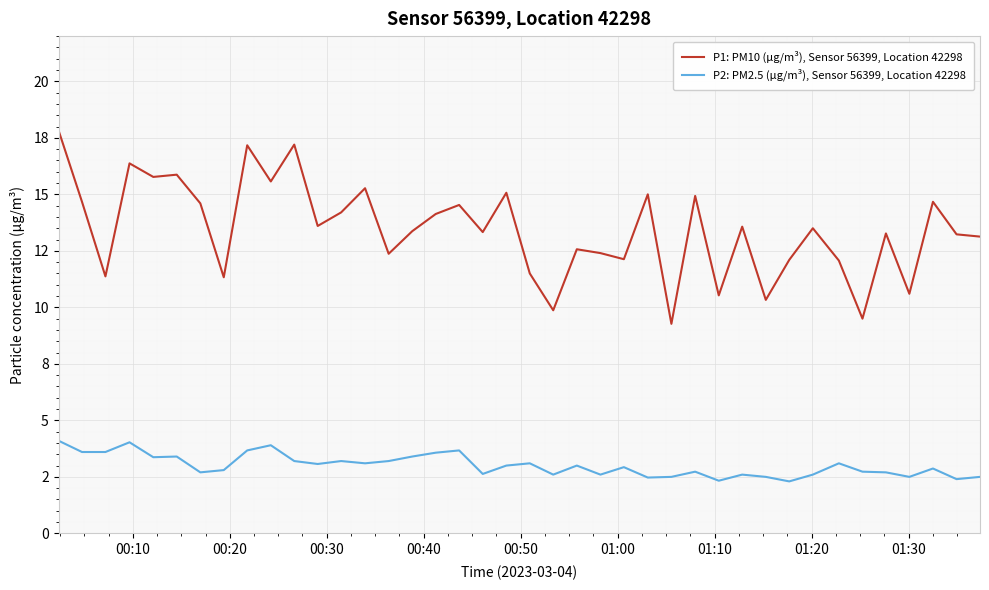

True or false: P1: PM10 (µg/m³), Sensor 56399, Location 42298 and P2: PM2.5 (µg/m³), Sensor 56399, Location 42298 cross at least once.

False